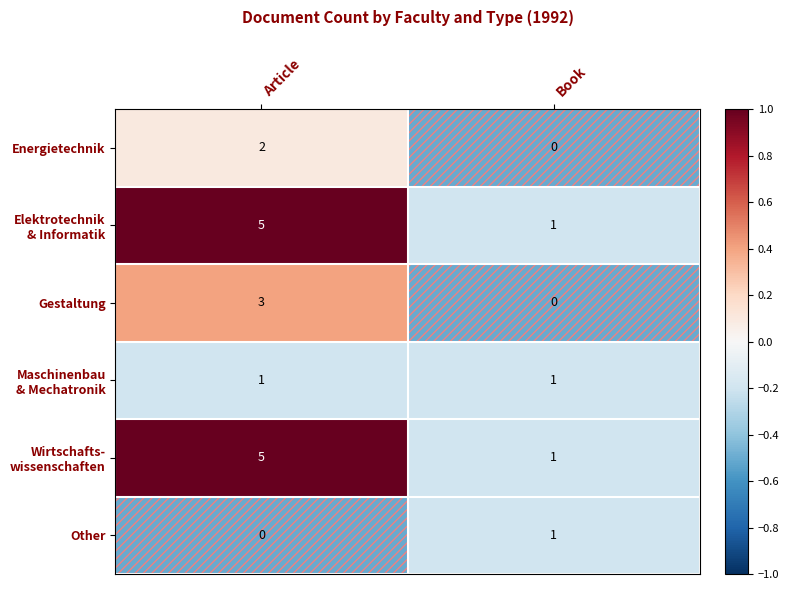

How many series are shown in this chart?

6